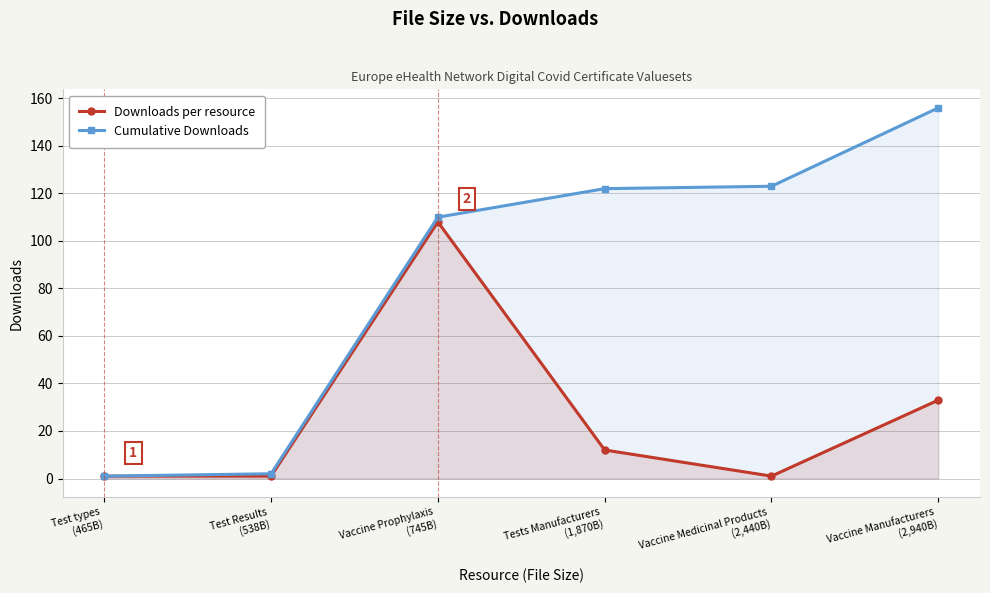

At how many categories does at least one series exceed 23?

4